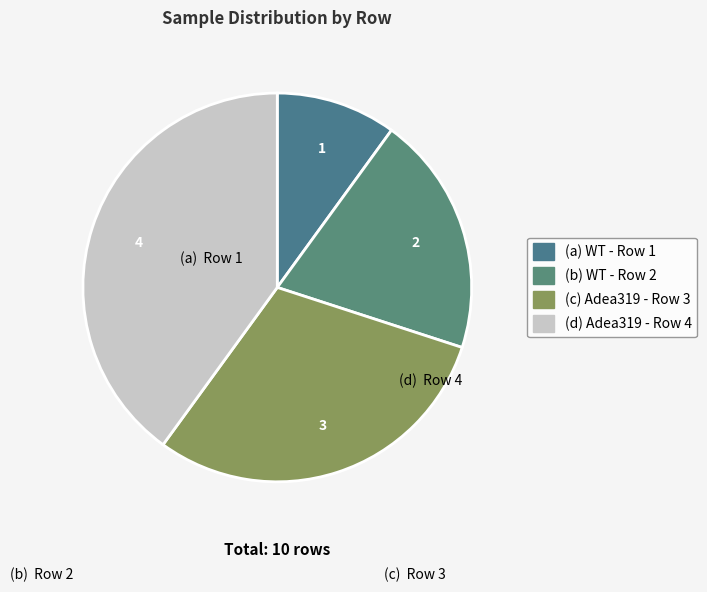

How many segments does this pie chart have?

4